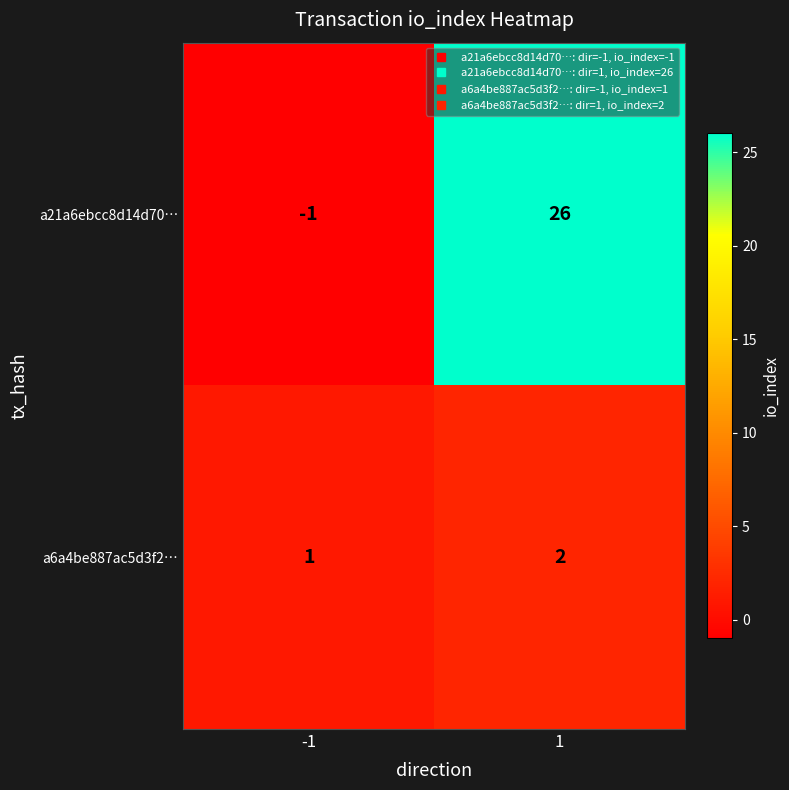

Reading right to left, list all the values displayed in this chart.

a21a6ebcc8d14d70…: 26	-1
a6a4be887ac5d3f2…: 2	1